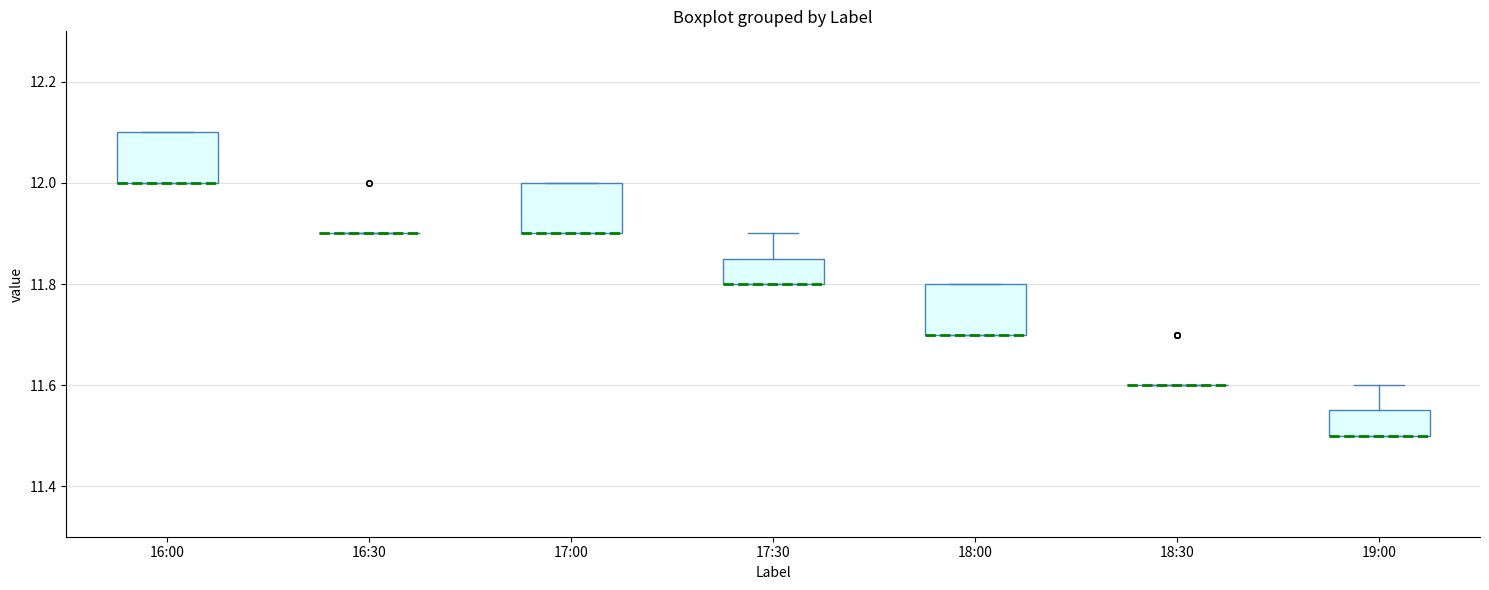

Reading left to right, read every box against the y-axis: the position of its median line, the range the box covers, and the ends of its whiskers. The values are not printed on the chart, so give them approximately, as read against the axis.

16:00: median 12.00 (drawn on the box's lower edge), box 12.00 to 12.10, whiskers 12.00 to 12.10
16:30: box collapsed to a line at 11.90, whiskers 11.90 to 11.90
17:00: median 11.90 (drawn on the box's lower edge), box 11.90 to 12.00, whiskers 11.90 to 12.00
17:30: median 11.80 (drawn on the box's lower edge), box 11.80 to 11.86, whiskers 11.80 to 11.90
18:00: median 11.70 (drawn on the box's lower edge), box 11.70 to 11.80, whiskers 11.70 to 11.80
18:30: box collapsed to a line at 11.60, whiskers 11.60 to 11.60
19:00: median 11.50 (drawn on the box's lower edge), box 11.50 to 11.56, whiskers 11.50 to 11.60